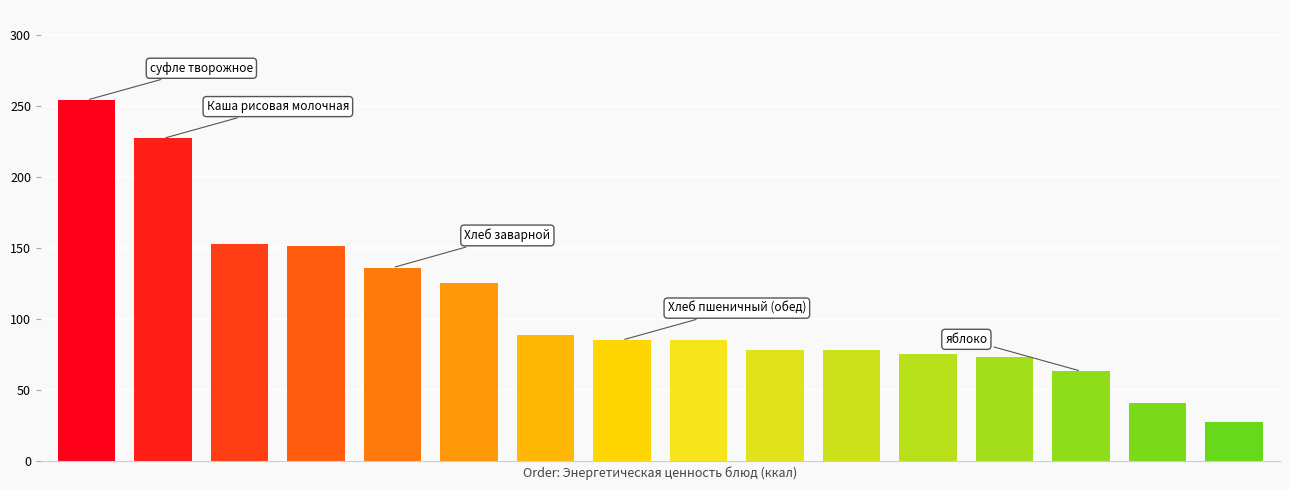

What is the value of the 16th bar from the left?

27.0